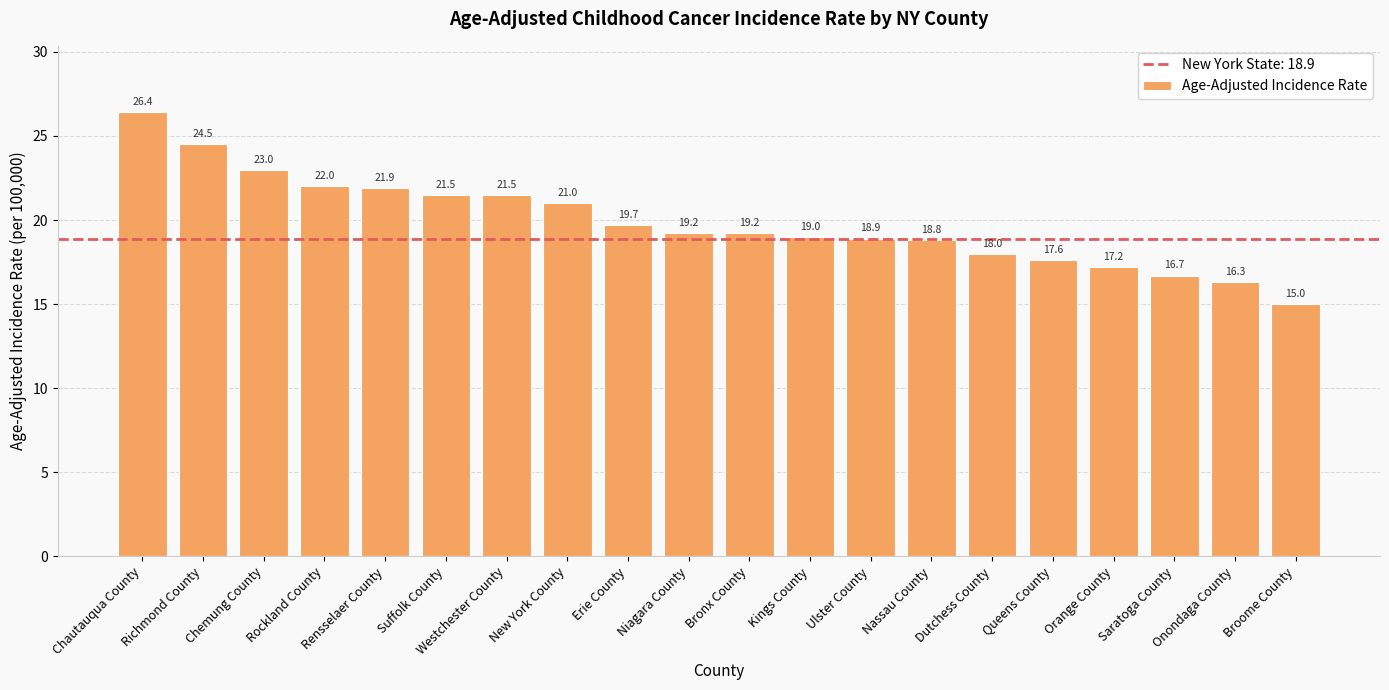

The value at Queens County is 17.6. True or false?

True